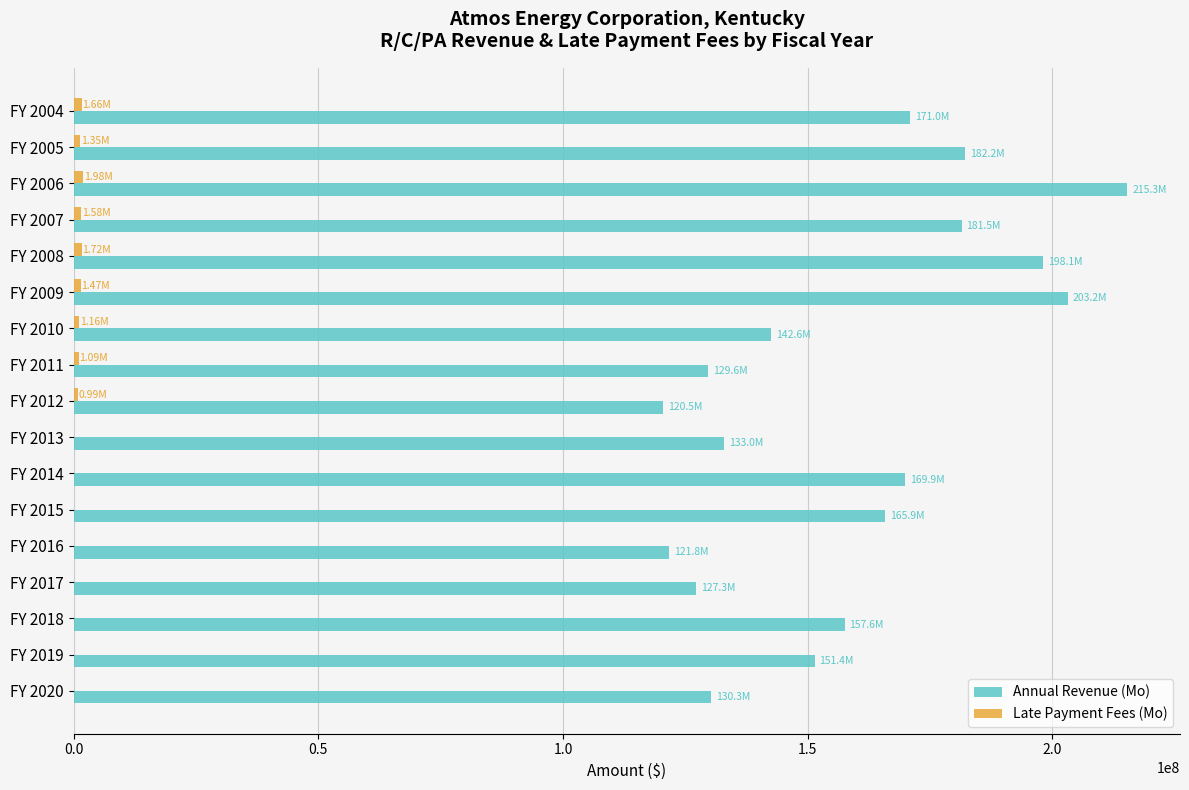

At which category is the sum across all series the highest?

FY 2006